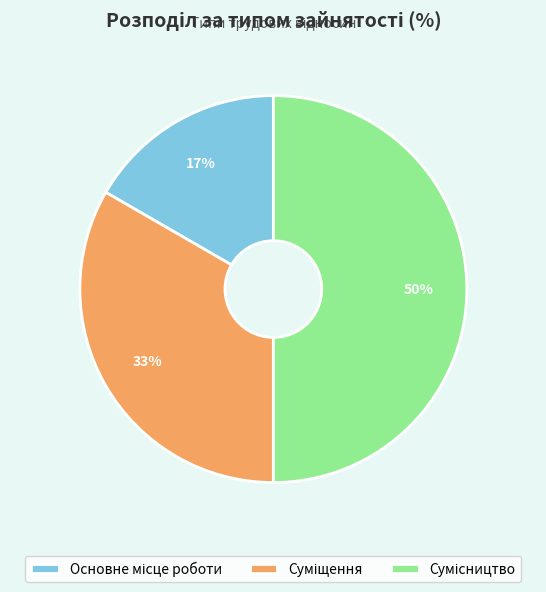

To the nearest percent, what is the average slice percentage?

33%